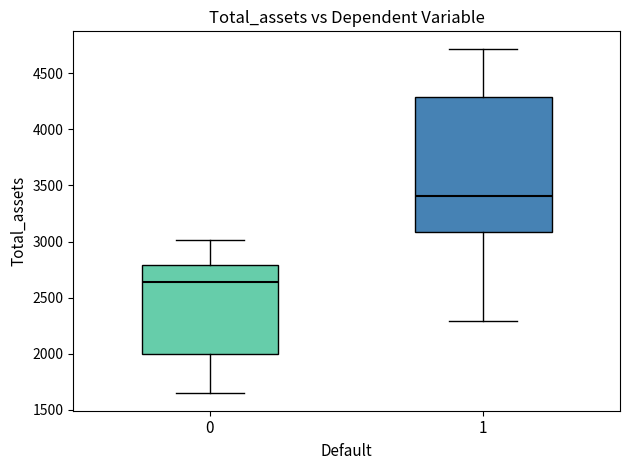

Where is the lower edge of the box at x = 1 on the y-axis? The values are not printed on the chart, so give them approximately, as read against the axis.

3100